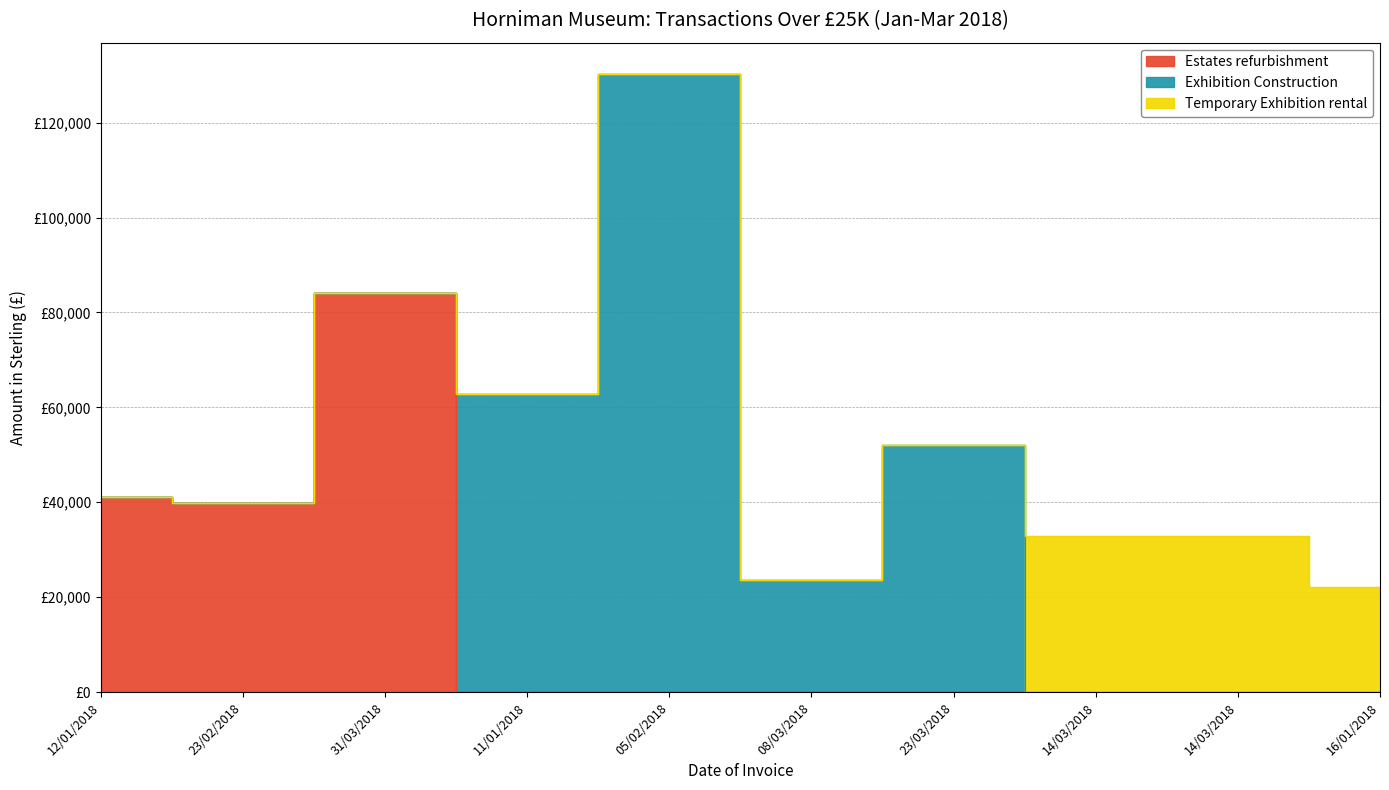

How many values in Temporary Exhibition rental are above zero?

3